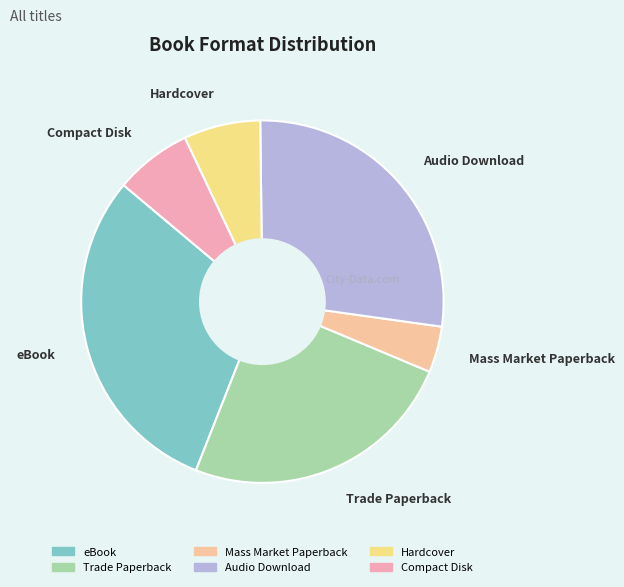

Is the sum of eBook and Audio Download greater than half?

Yes